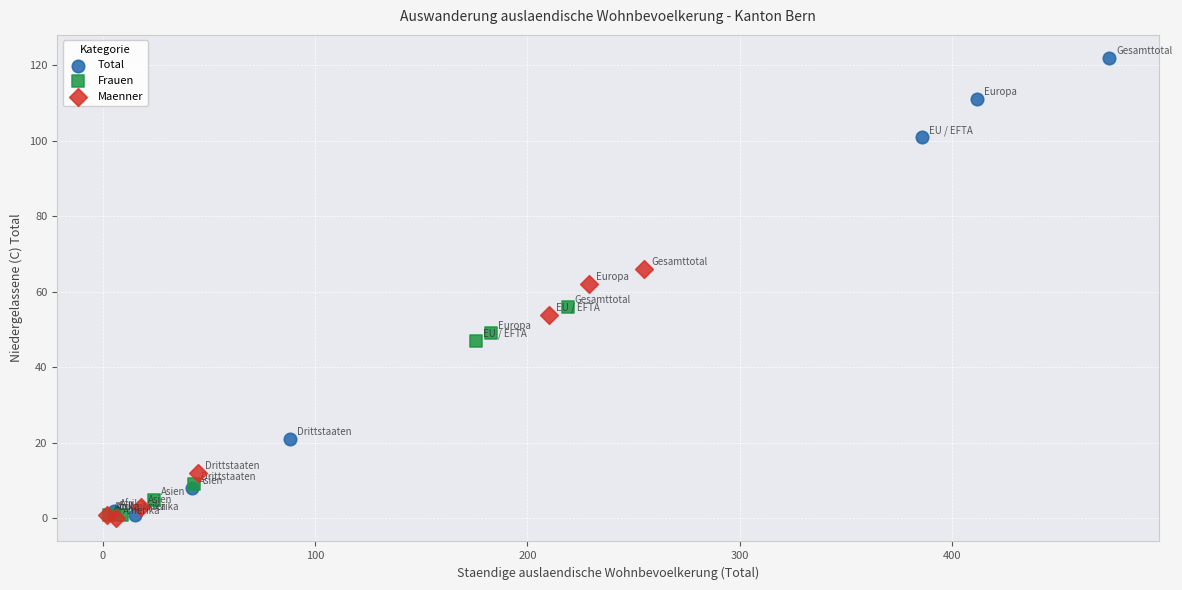

Which series has the largest Y range (max minus min)?

Total